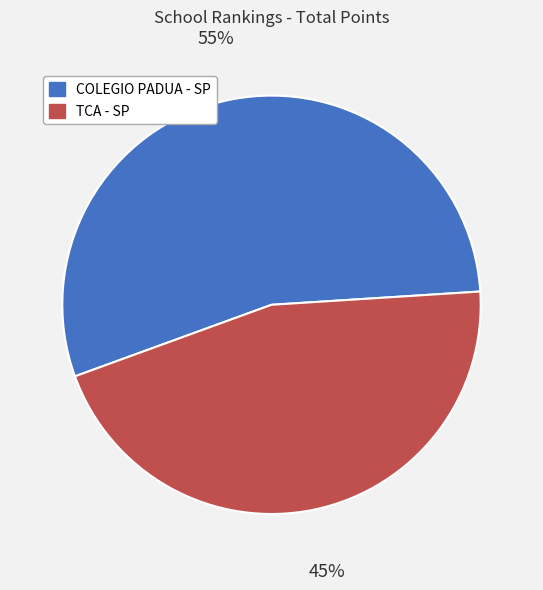

Does any single category account for the majority?

Yes